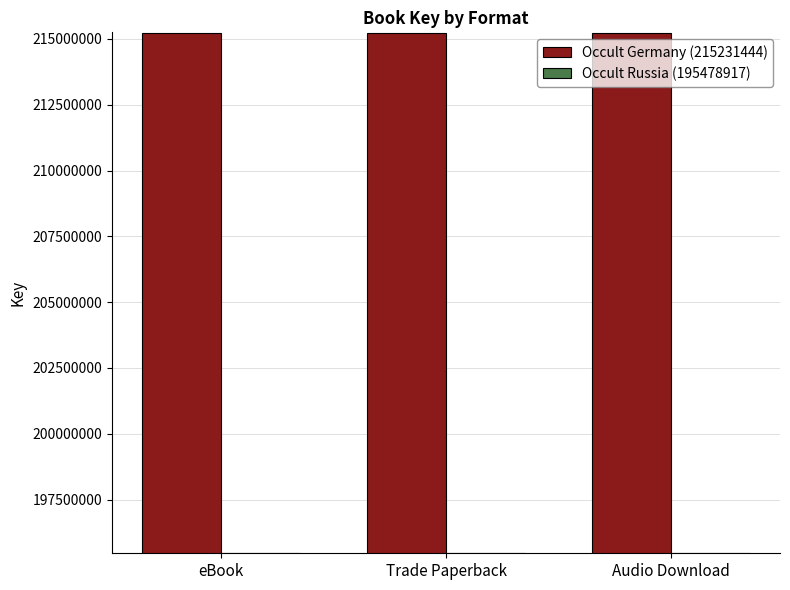

Is the value of Occult Russia (195478917) at Trade Paperback greater than the value of Occult Germany (215231444) at eBook?

No